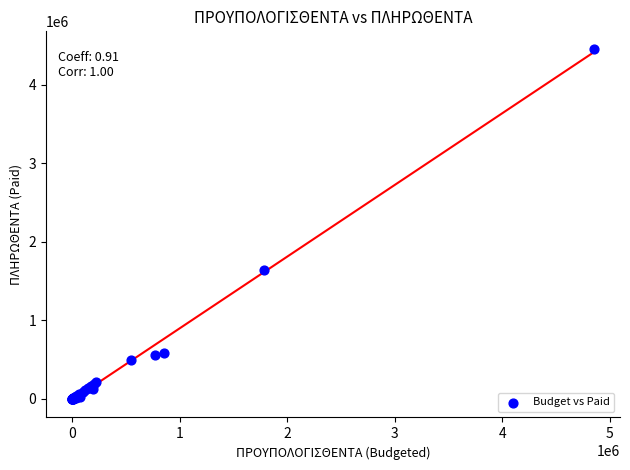

What Y value in the scatter plot is closest to 2226962?

1638171.2